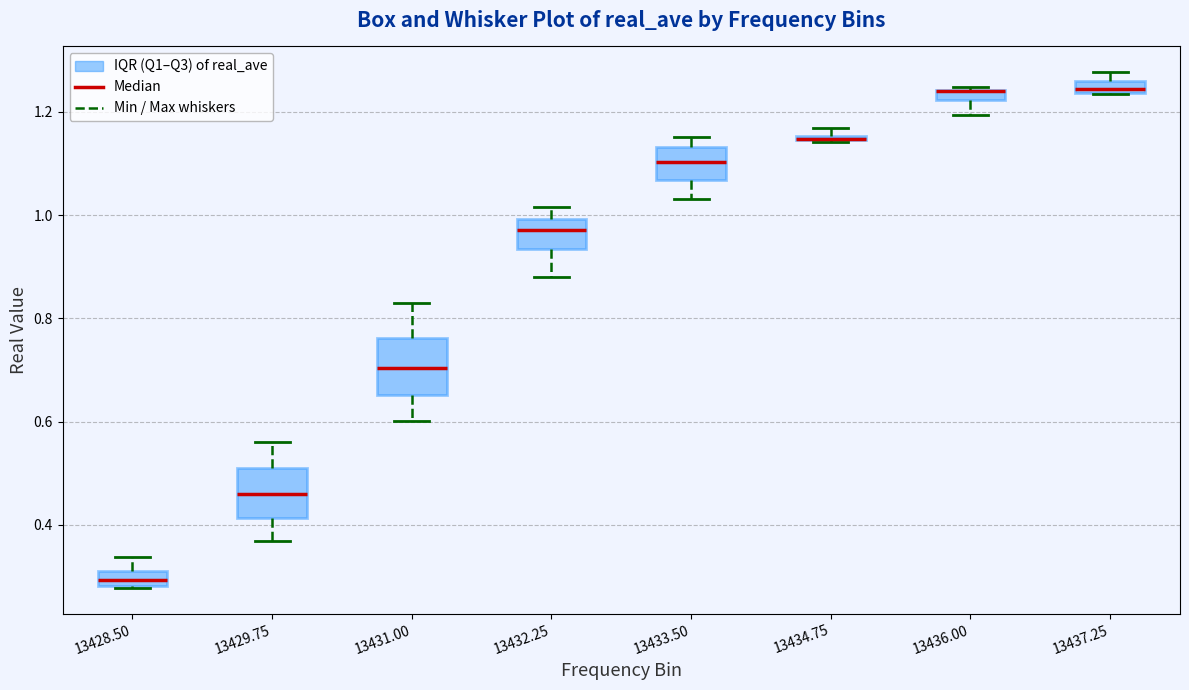

Where is the lower edge of the box at x = 13428.50 on the y-axis? The values are not printed on the chart, so give them approximately, as read against the axis.

0.28